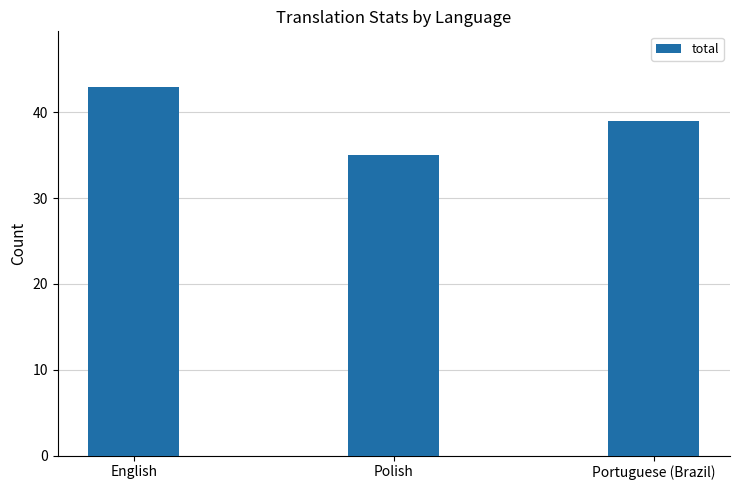

What is the sum of all values?

117